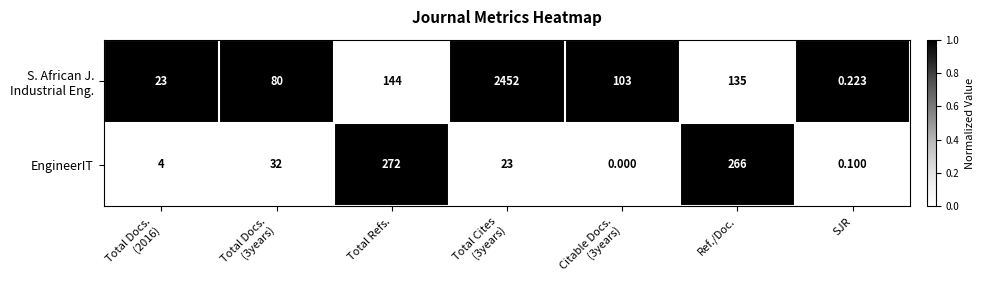

Which category has the highest value in the EngineerIT series?

Total Refs.